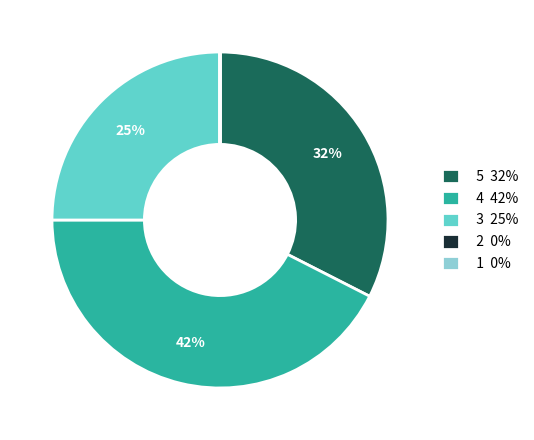

Is it true that 3 25% is 25% of the pie?

True